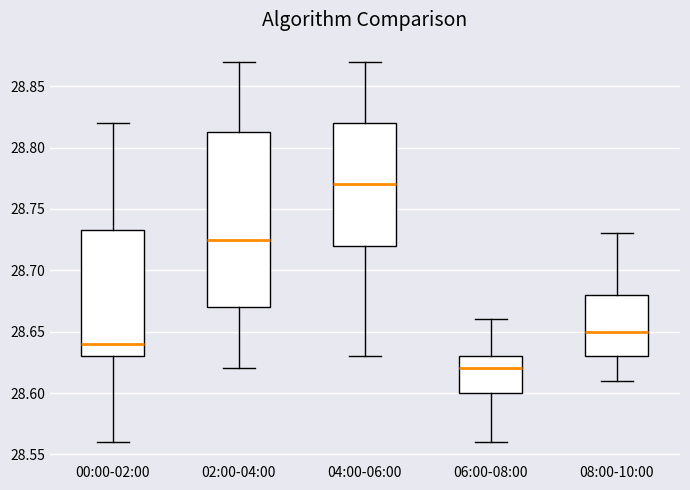

Which box is the tallest, from its lower edge to its upper edge?

02:00-04:00